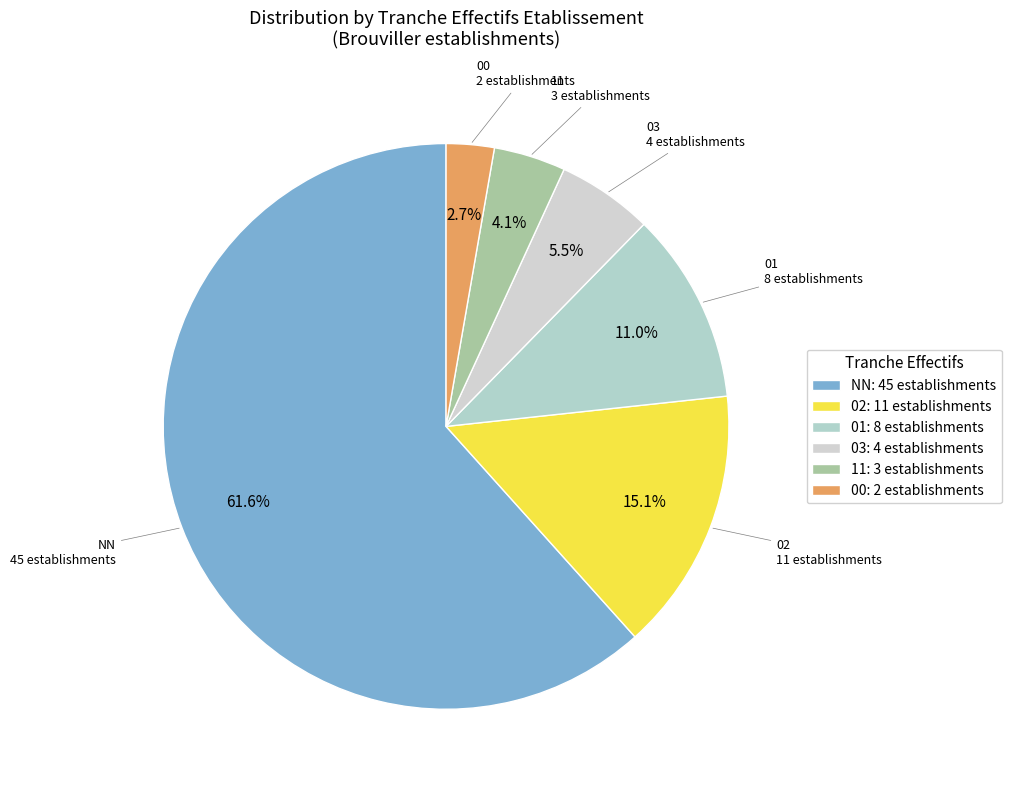

True or false: 02 accounts for 15% of the total.

True